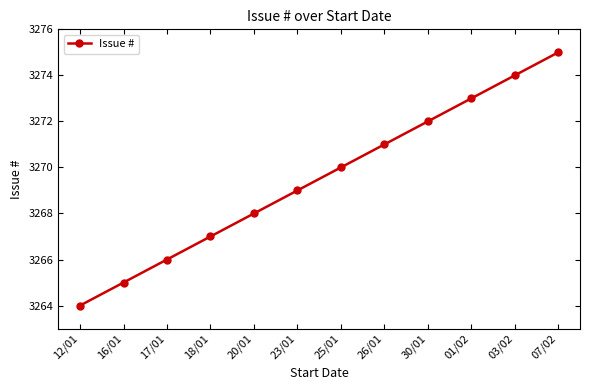

What is the sum of all values?

39234